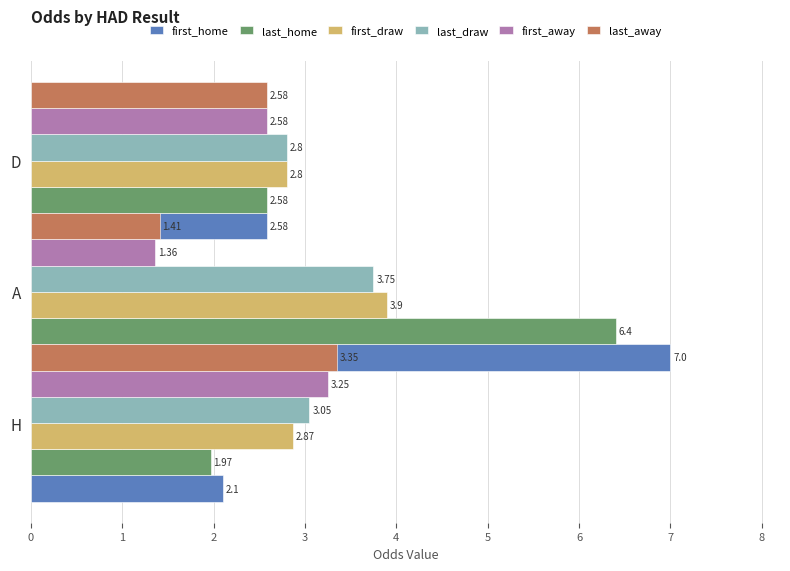

Which series has the widest spread of values?

first_home